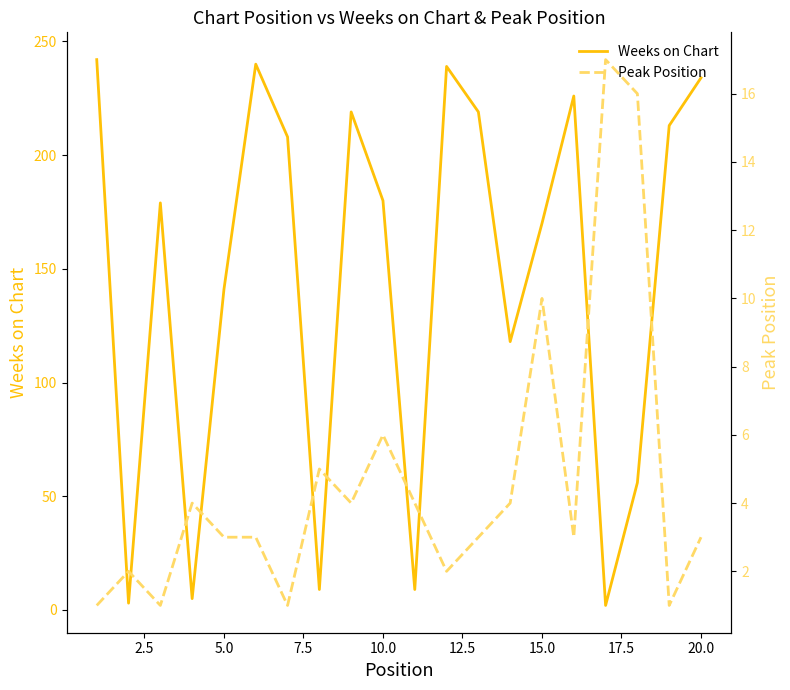

What is the smallest value displayed?

1